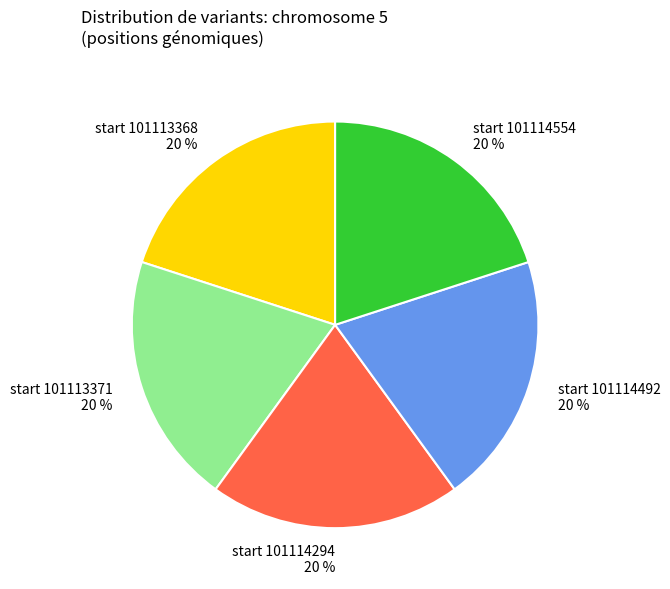

Is there any slice that represents more than half of the pie?

No